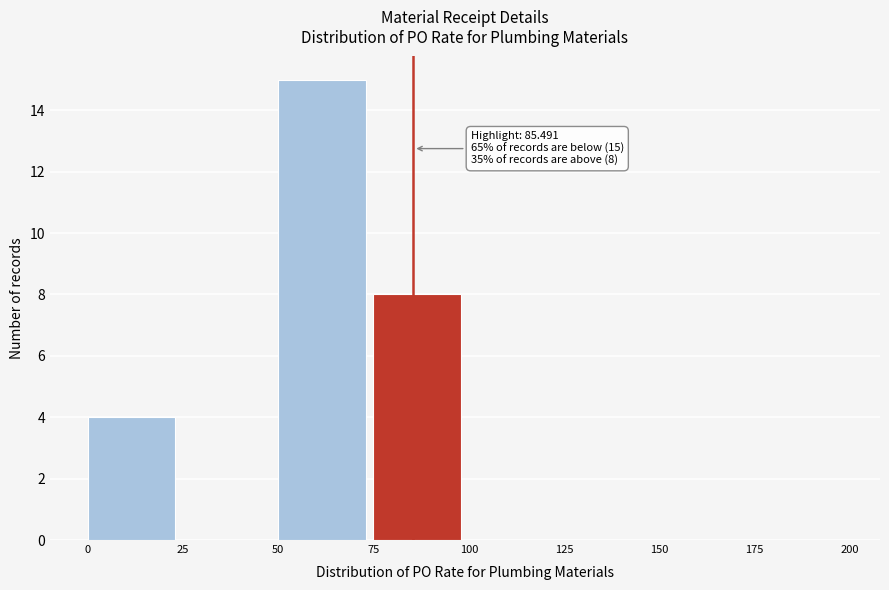

Over which range of the x-axis is the bar tallest?

50 to 75